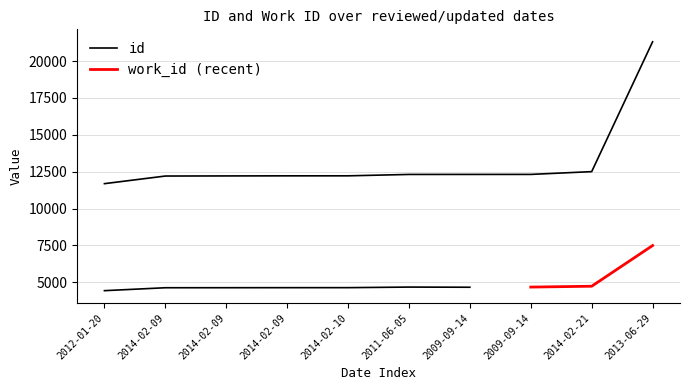

What is the sum of the values at 2009-09-14 and 2009-09-14?

24631